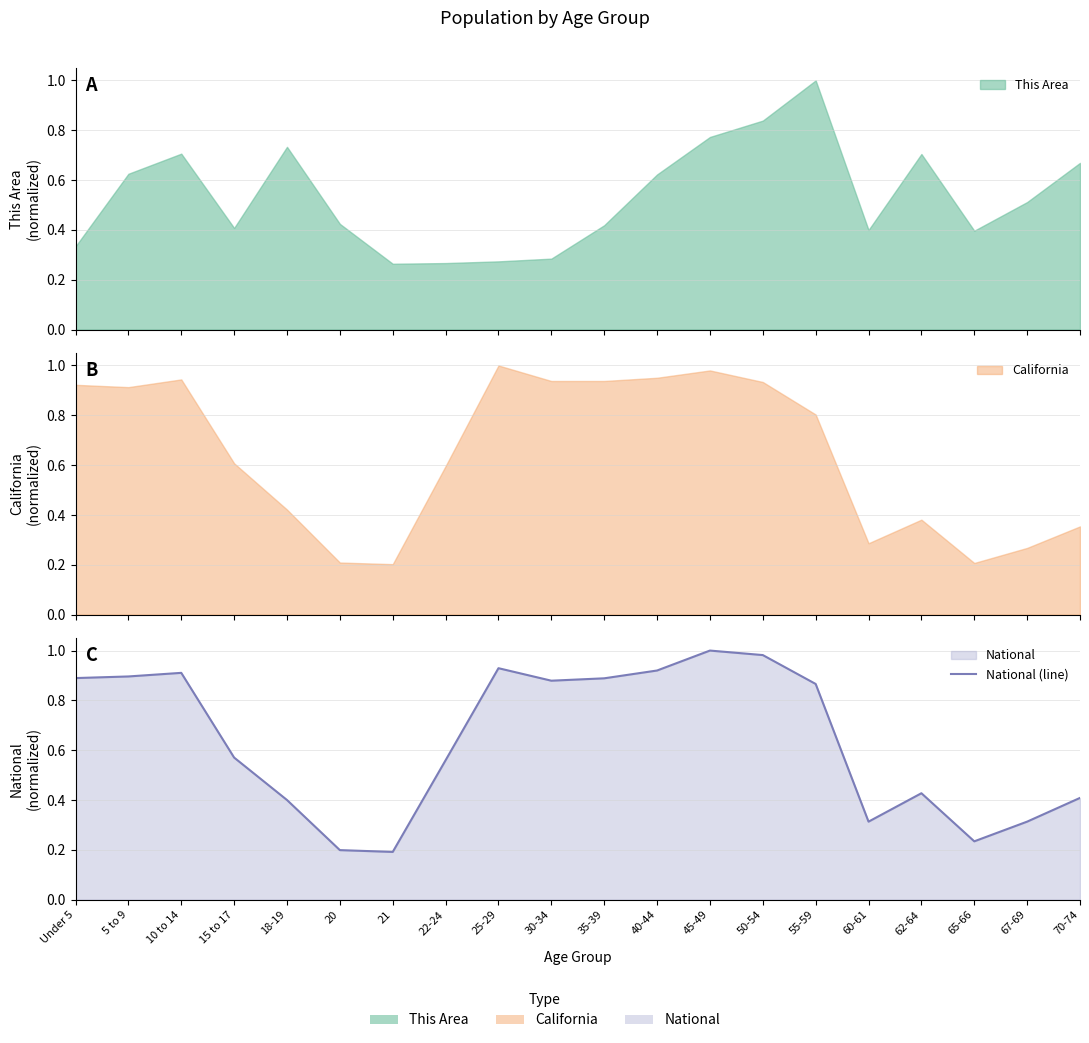

Reading right to left, extract all data points from this chart.

0.4	0.3	0.2	0.4	0.3	0.9	1.0	1.0	0.9	0.9	0.9	0.9	0.6	0.2	0.2	0.4	0.6	0.9	0.9	0.9